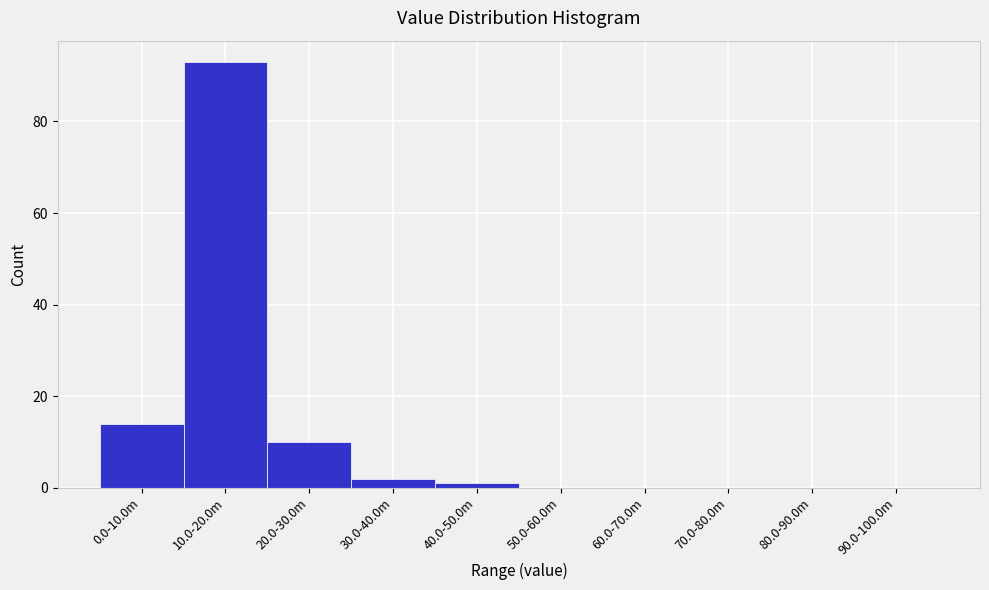

Reading left to right, list all the values displayed in this chart.

0.0-10.0m=14	10.0-20.0m=93	20.0-30.0m=10	30.0-40.0m=2	40.0-50.0m=1	50.0-60.0m=0	60.0-70.0m=0	70.0-80.0m=0	80.0-90.0m=0	90.0-100.0m=0